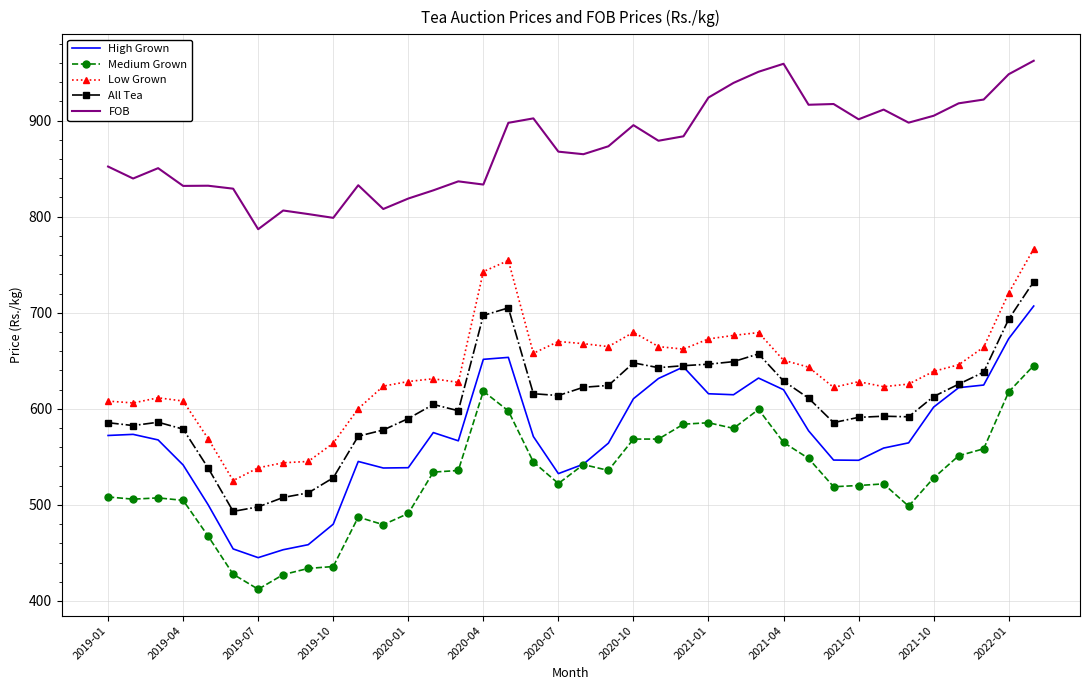

Rank the series by their maximum value, from highest to lowest.

FOB, Low Grown, All Tea, High Grown, Medium Grown